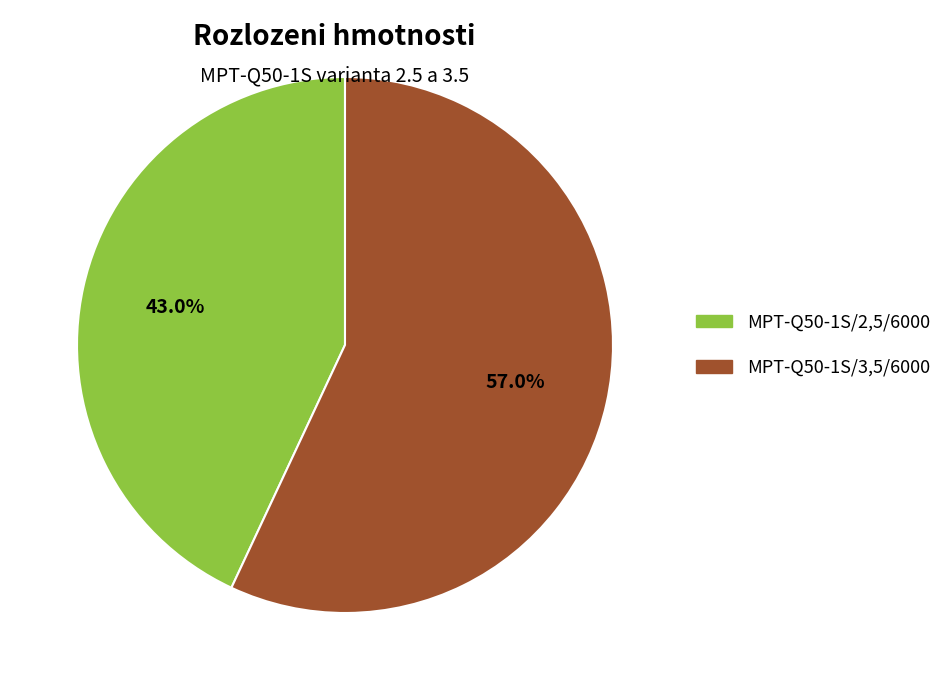

Count the number of slices in the pie.

2